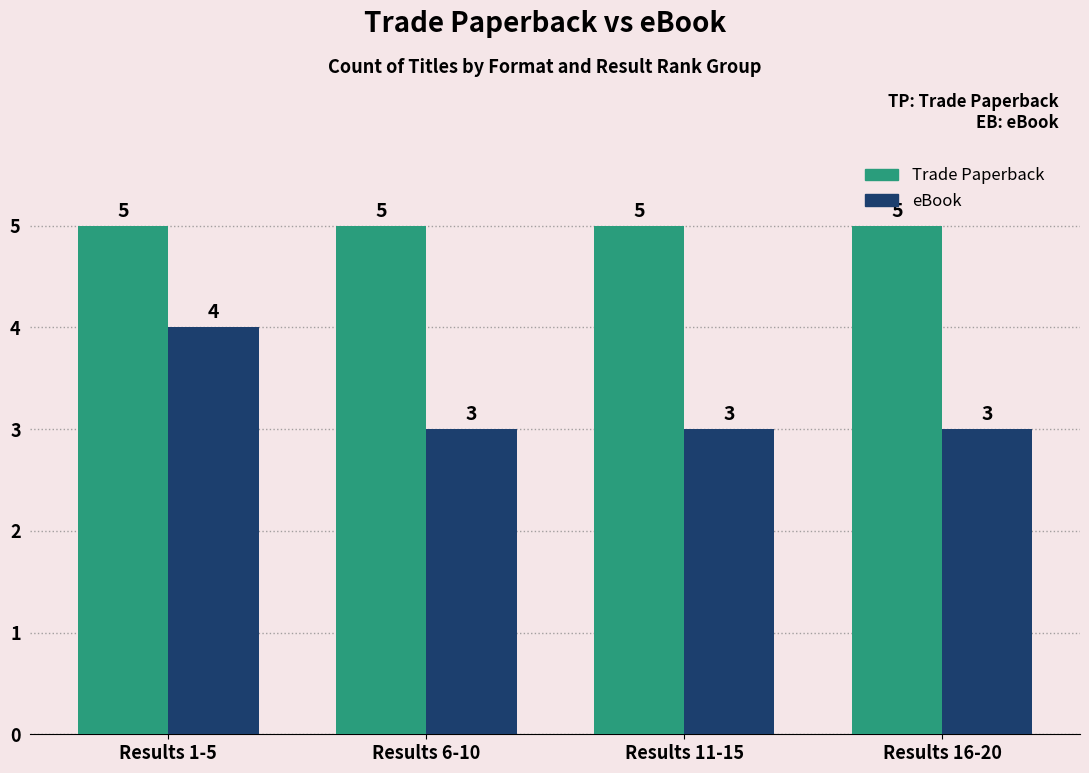

What is the label of the 4th bar from the left?

Results 16-20